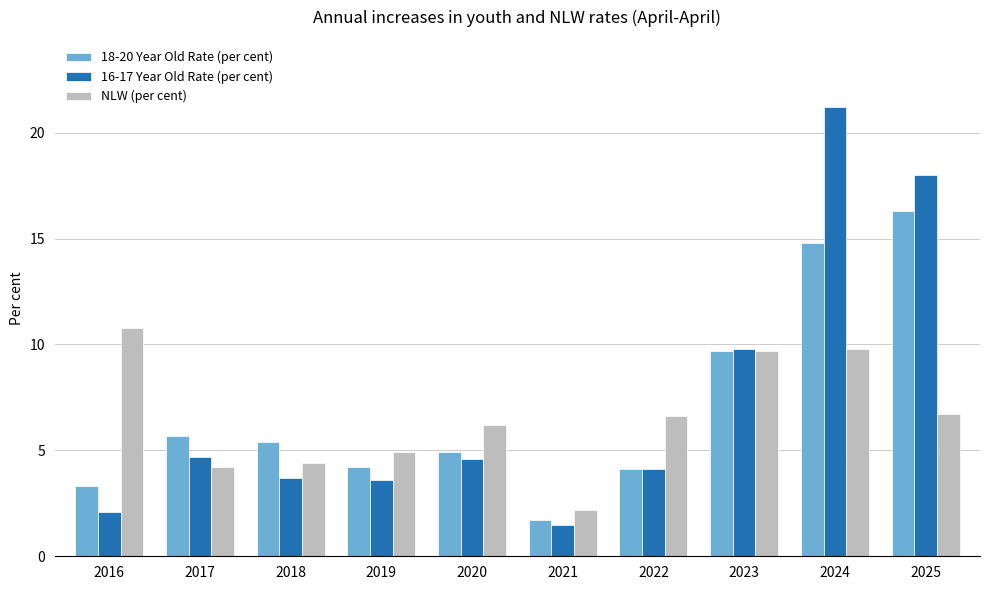

Reading left to right, extract all data points from this chart.

18-20 Year Old Rate (per cent): 3.3	5.7	5.4	4.2	4.9	1.7	4.1	9.7	14.8	16.3
16-17 Year Old Rate (per cent): 2.1	4.7	3.7	3.6	4.6	1.5	4.1	9.8	21.2	18.0
NLW (per cent): 10.8	4.2	4.4	4.9	6.2	2.2	6.6	9.7	9.8	6.7